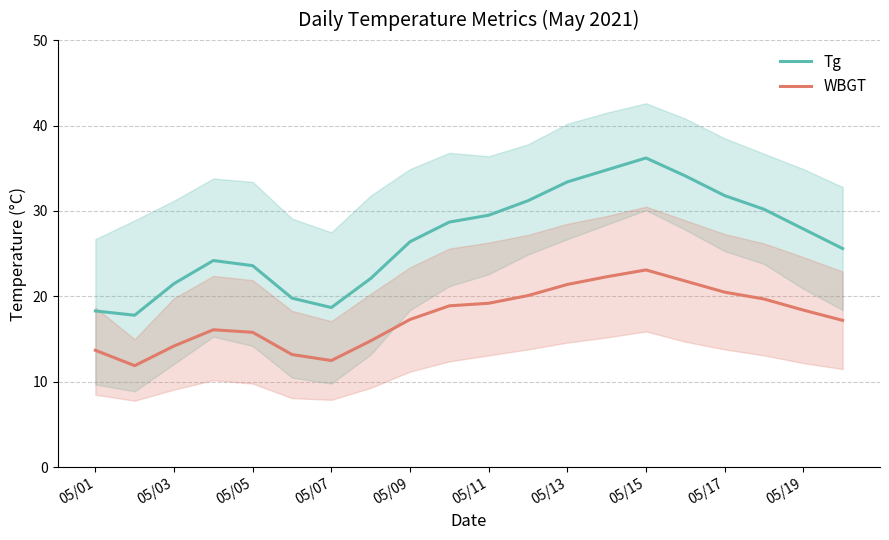

What is the maximum value for WBGT?

23.1